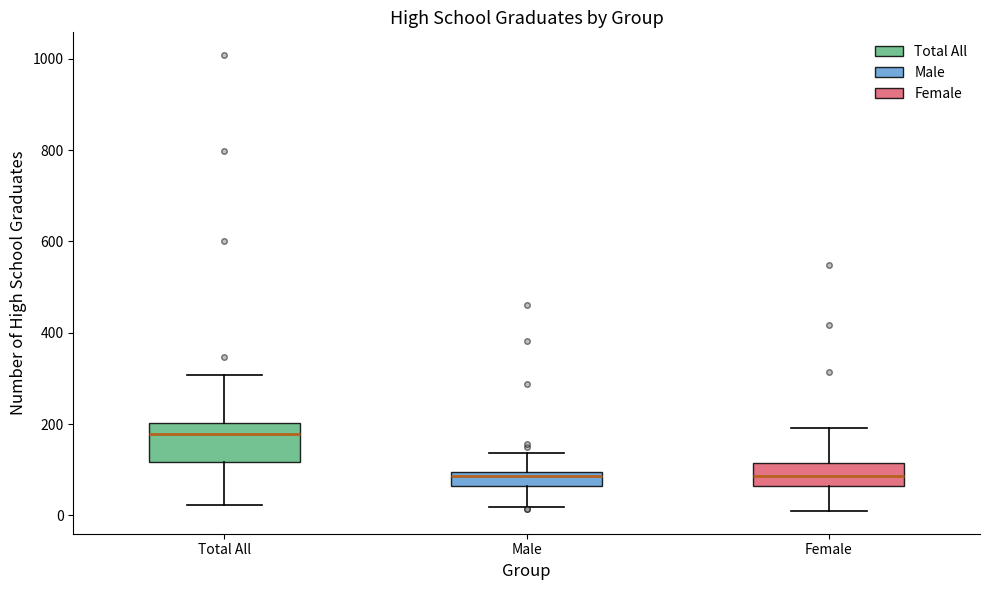

Where does the median line of the box for Male sit on the y-axis? The values are not printed on the chart, so give them approximately, as read against the axis.

80